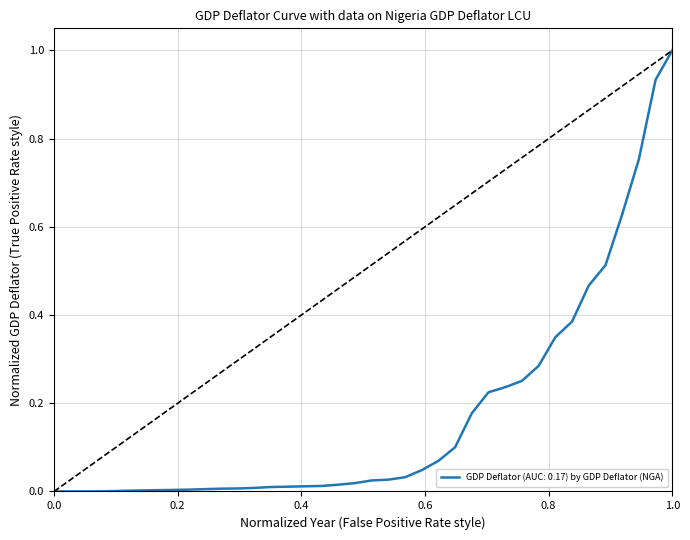

What is the difference between the maximum and minimum values?

1.0